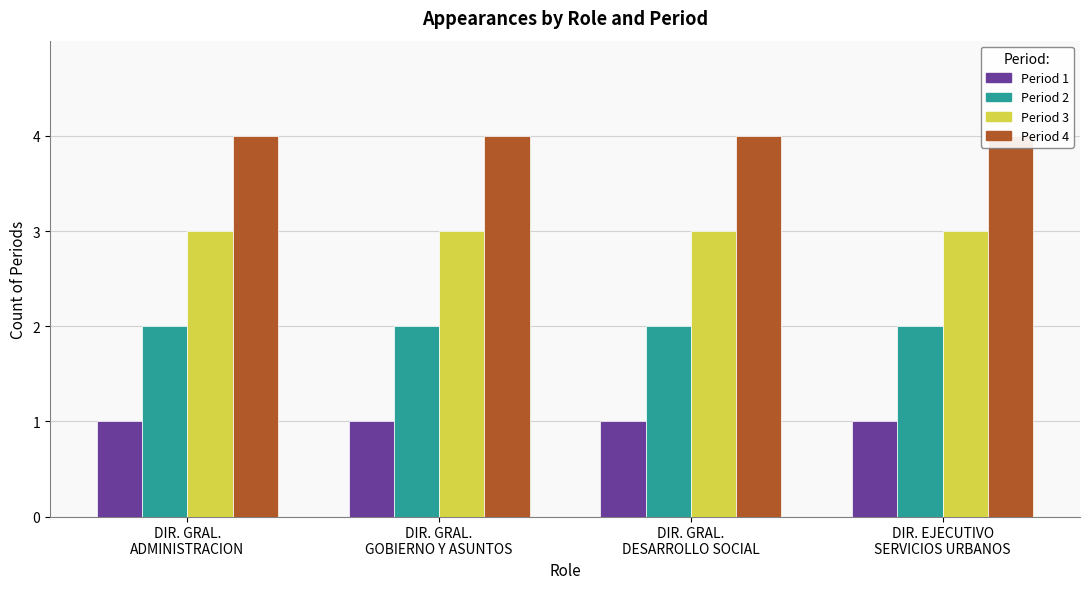

What is the label of the 2nd bar from the right?

DIR. GRAL.
DESARROLLO SOCIAL